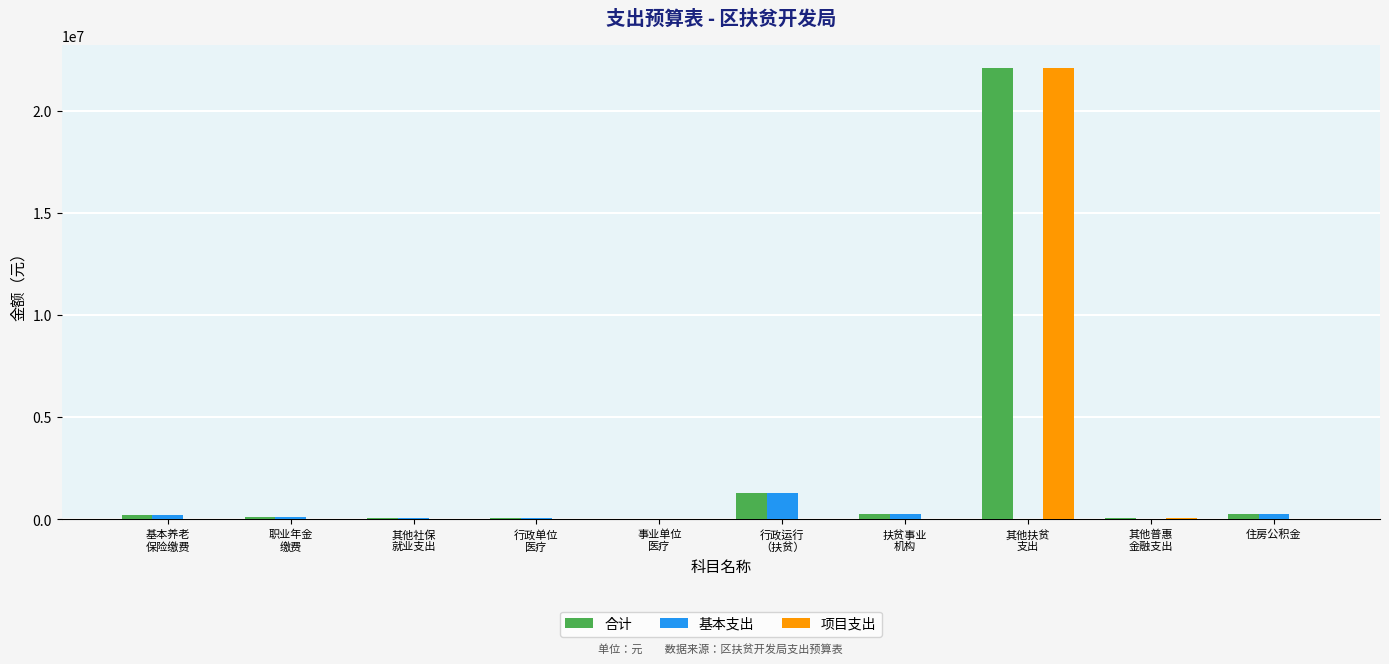

The 项目支出 series shows 0 at 住房公积金. True or false?

True